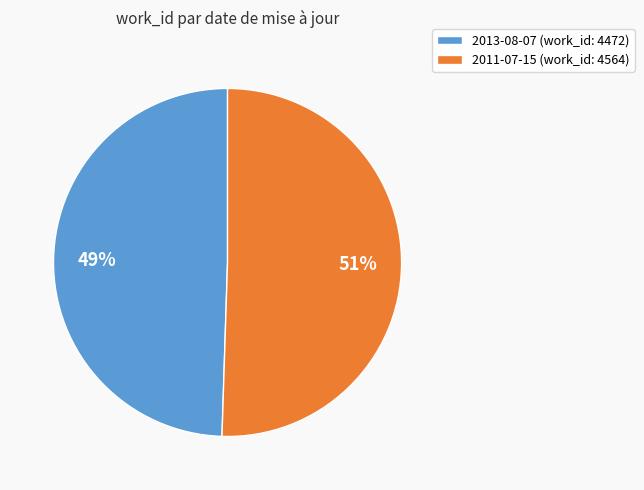

Count the number of slices in the pie.

2